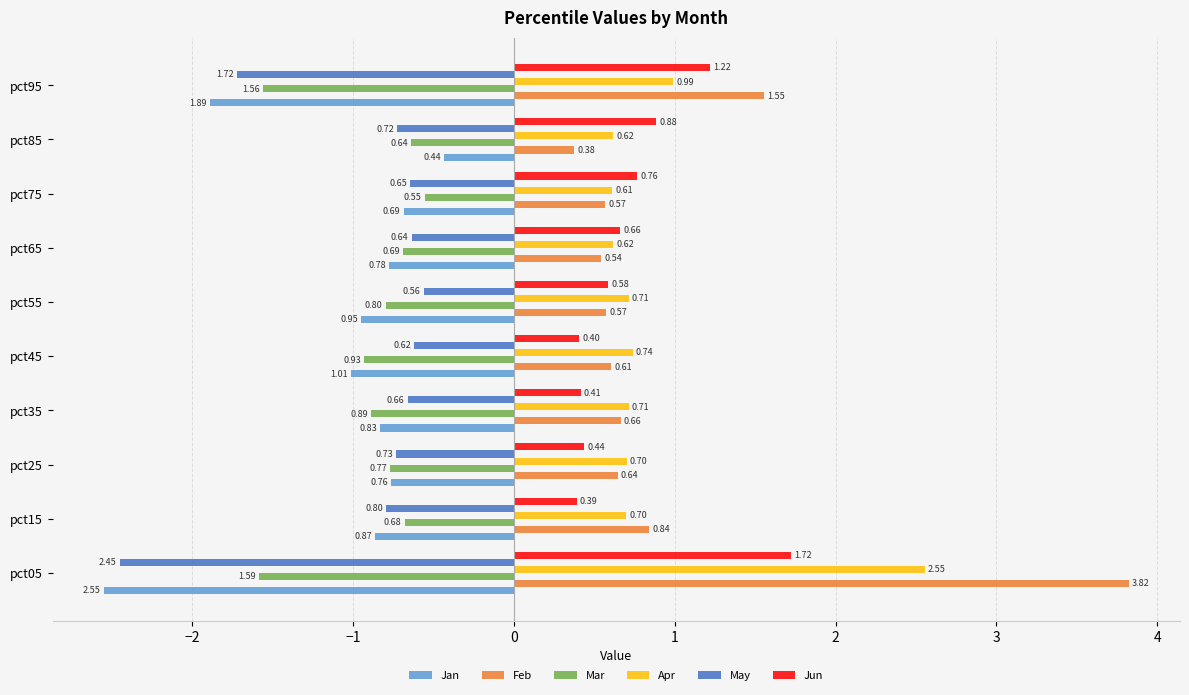

What is the difference between the maximum and minimum values in the May series?

1.9